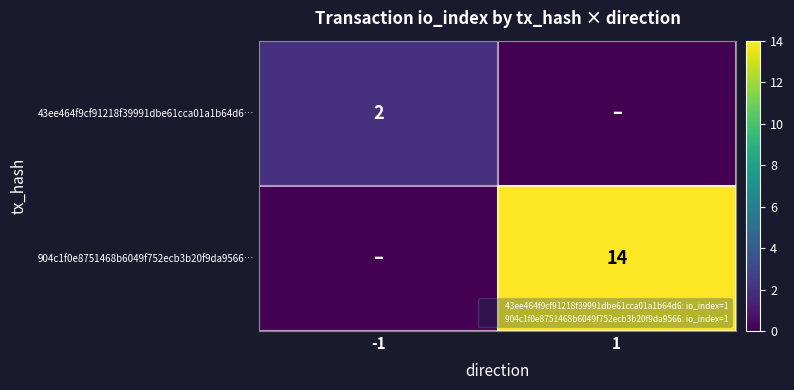

What is the maximum value shown in the chart?

14